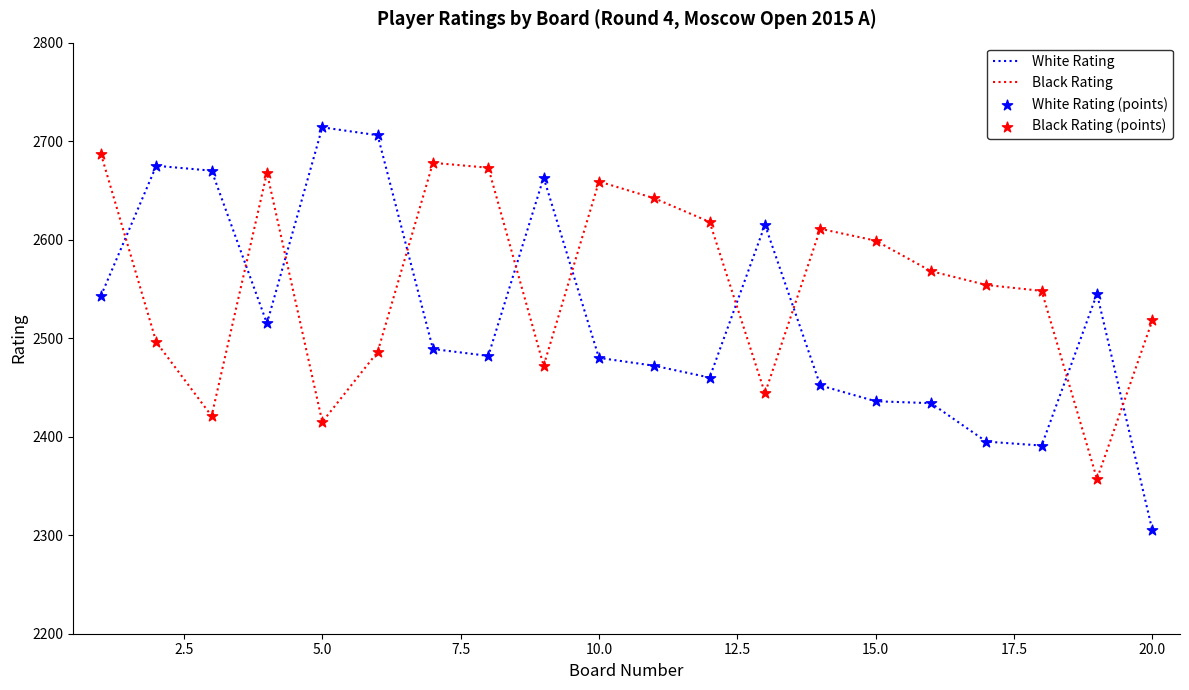

Which series has the largest range (max minus min)?

White Rating